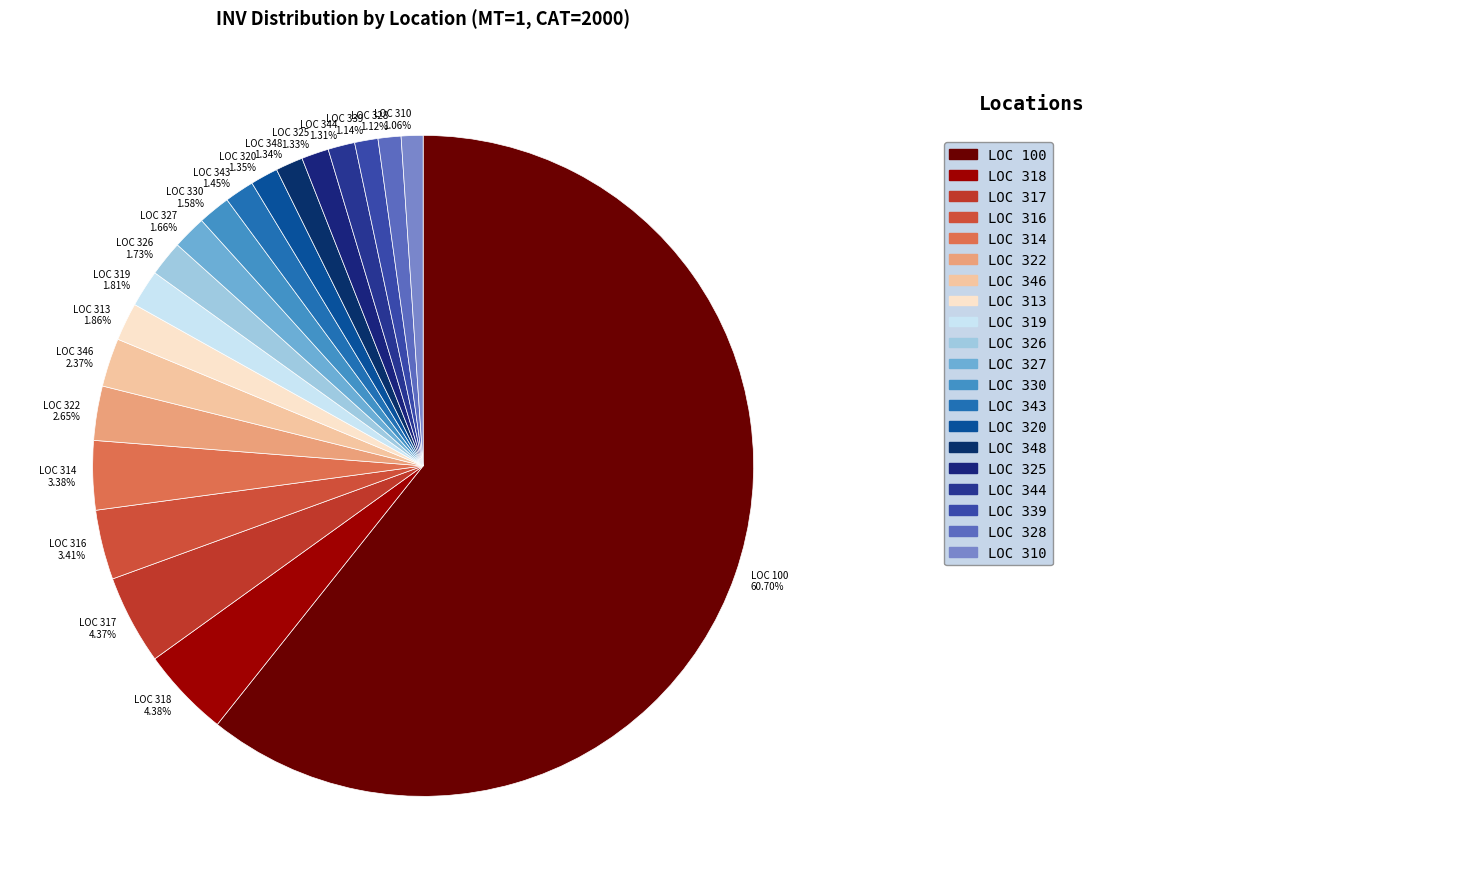

Is the sum of LOC 348 1.34% and LOC 327 1.66% greater than half?

No